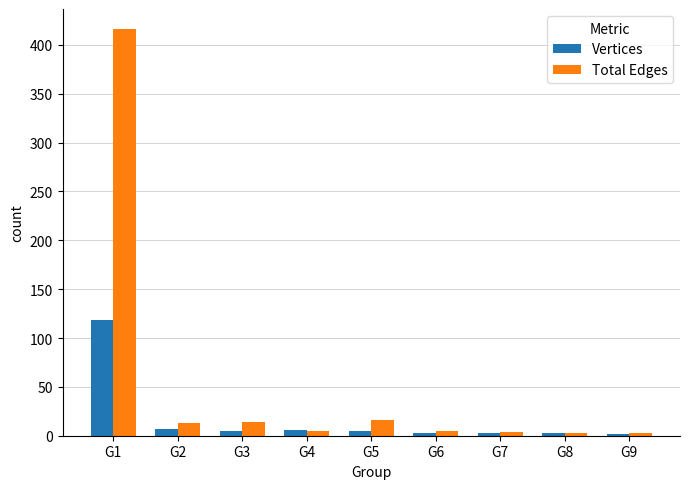

What is the average value of the Vertices series?

17